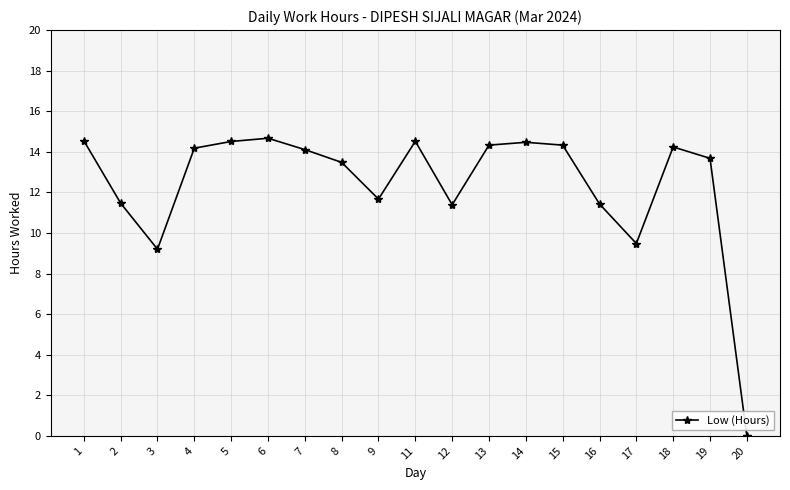

How many lines are shown in the chart?

1